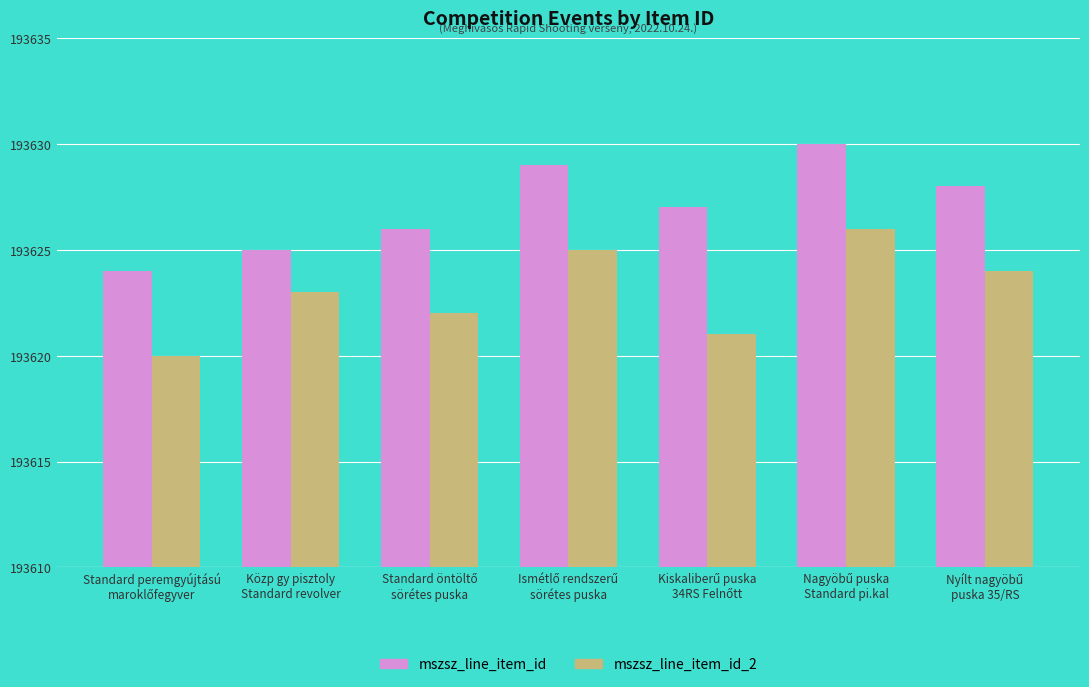

What is the value of the mszsz_line_item_id bar at the 3rd from the left?

193626